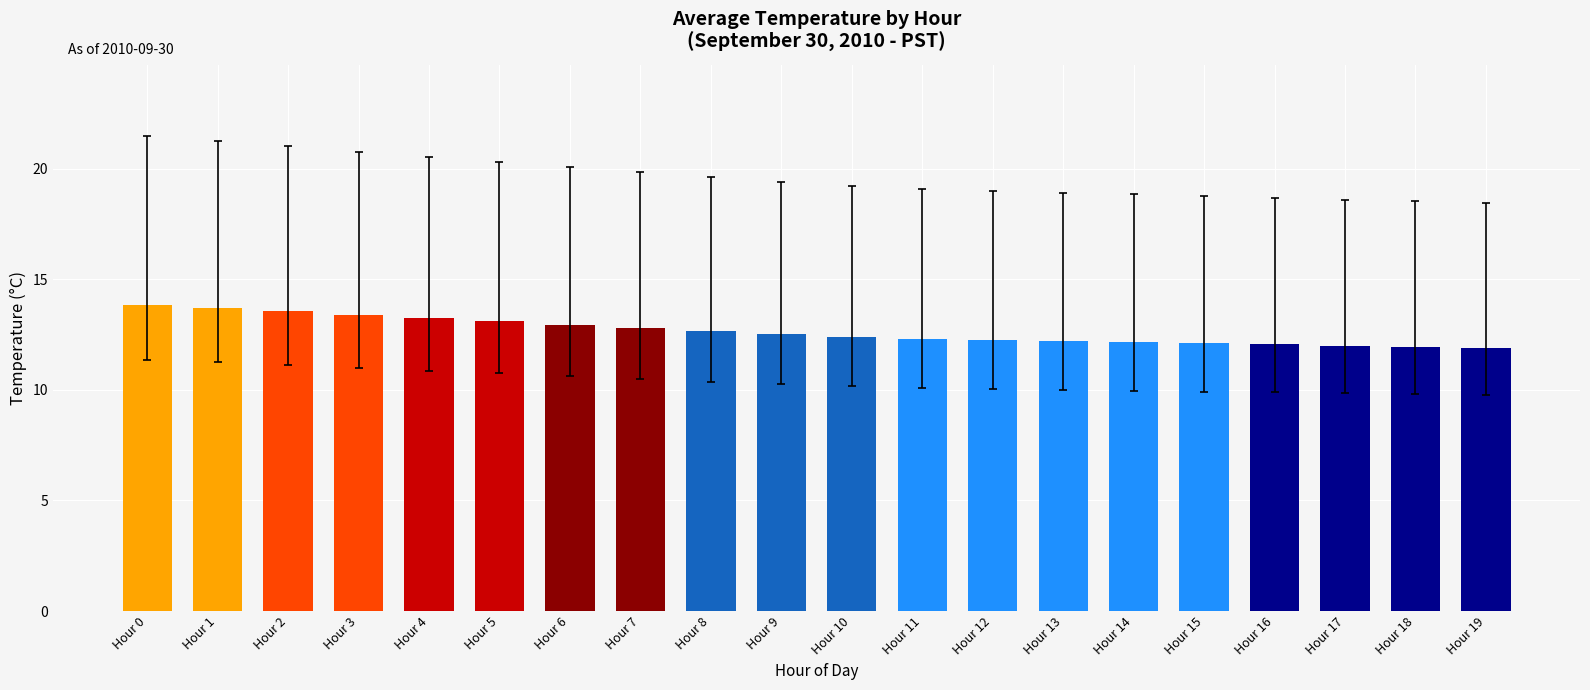

Approximately how many times larger is the value at Hour 6 compared to Hour 10?

1.0